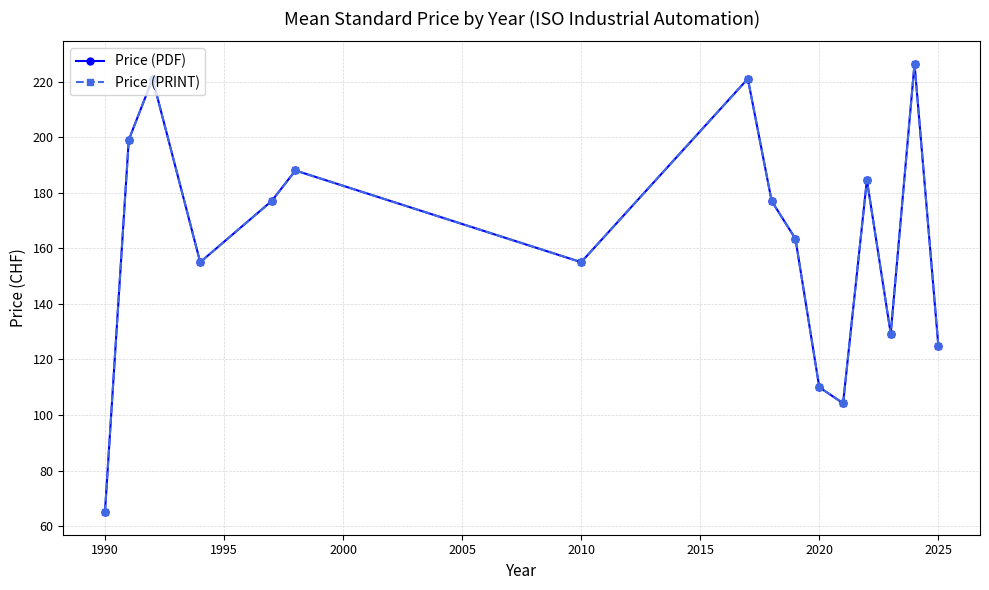

Does the chart have visible grid lines?

Yes